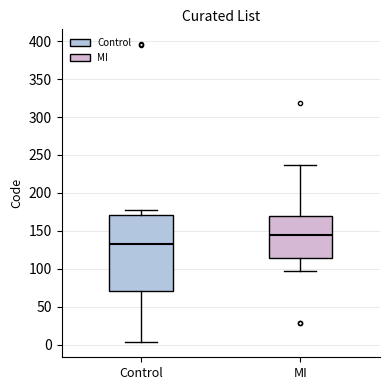

Reading left to right, transcribe this box plot: for each box, give where its median line is, the range the box spans, and where its two whiskers end, as read against the y-axis. The values are not printed on the chart, so give them approximately, as read against the axis.

Control: median 135, box 70 to 170, whiskers 5 to 180
MI: median 145, box 115 to 170, whiskers 95 to 235